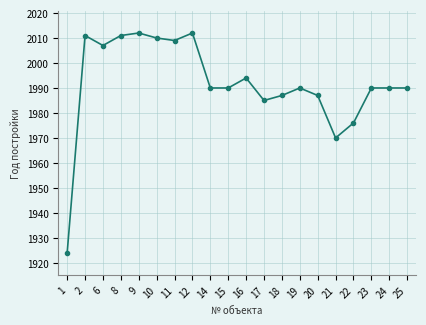

Reading left to right, extract all data points from this chart.

1=1924	2=2011	6=2007	8=2011	9=2012	10=2010	11=2009	12=2012	14=1990	15=1990	16=1994	17=1985	18=1987	19=1990	20=1987	21=1970	22=1976	23=1990	24=1990	25=1990